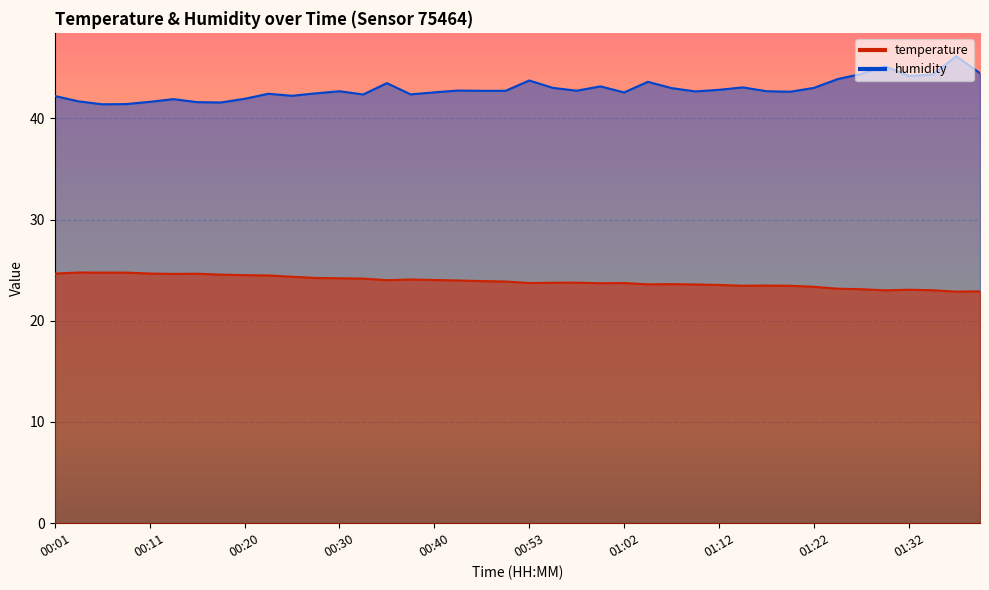

What value does the temperature series have at 00:28?

24.2